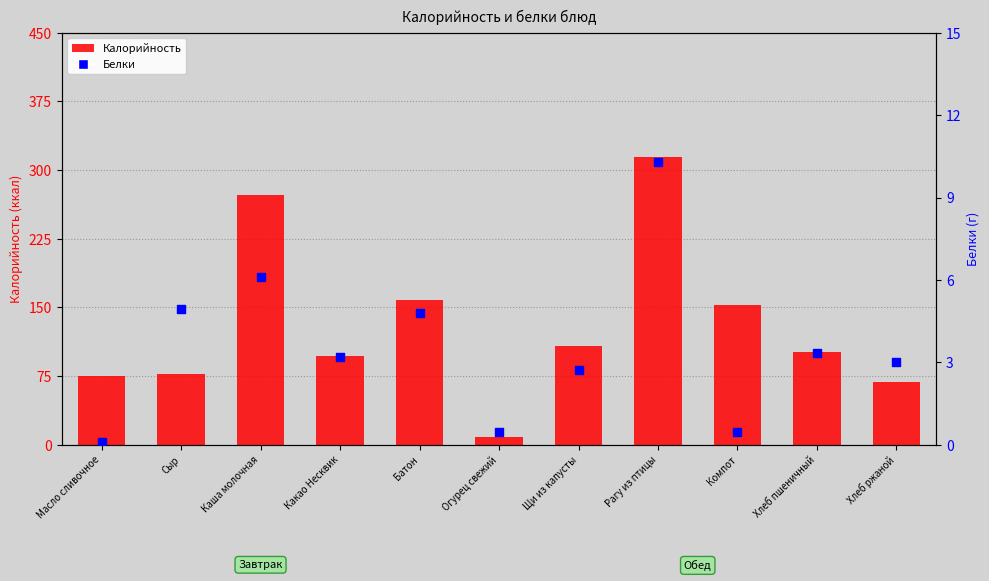

Which series reaches the maximum Y coordinate?

Калорийность